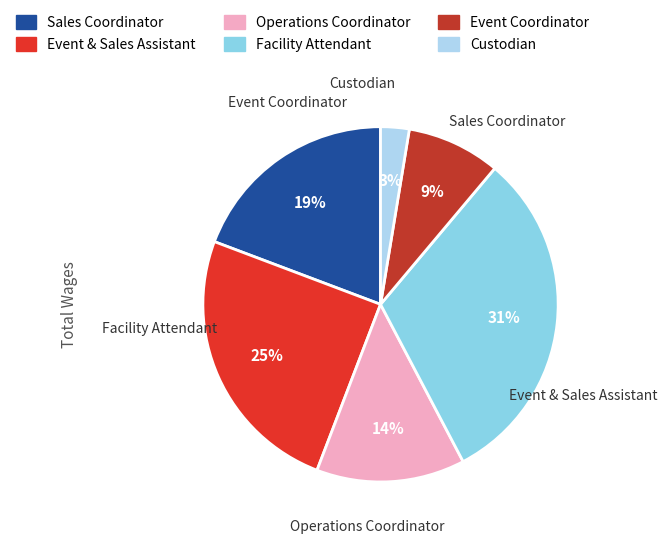

Which slice is the smallest?

Custodian